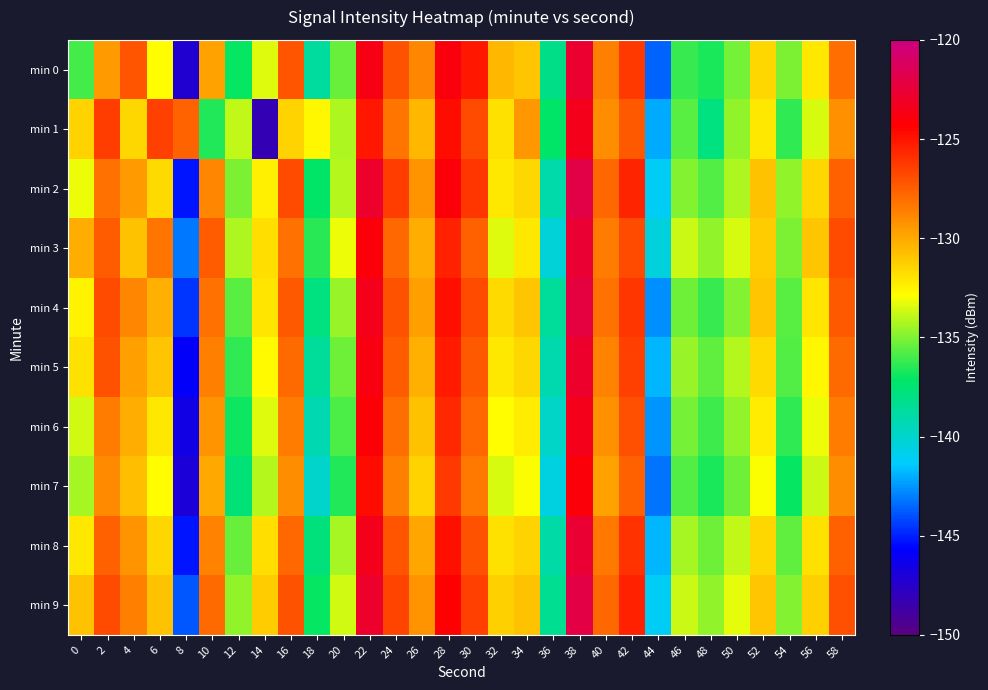

List the series in order of their peak value, lowest first.

min 7, min 1, min 6, min 5, min 0, min 3, min 8, min 4, min 9, min 2